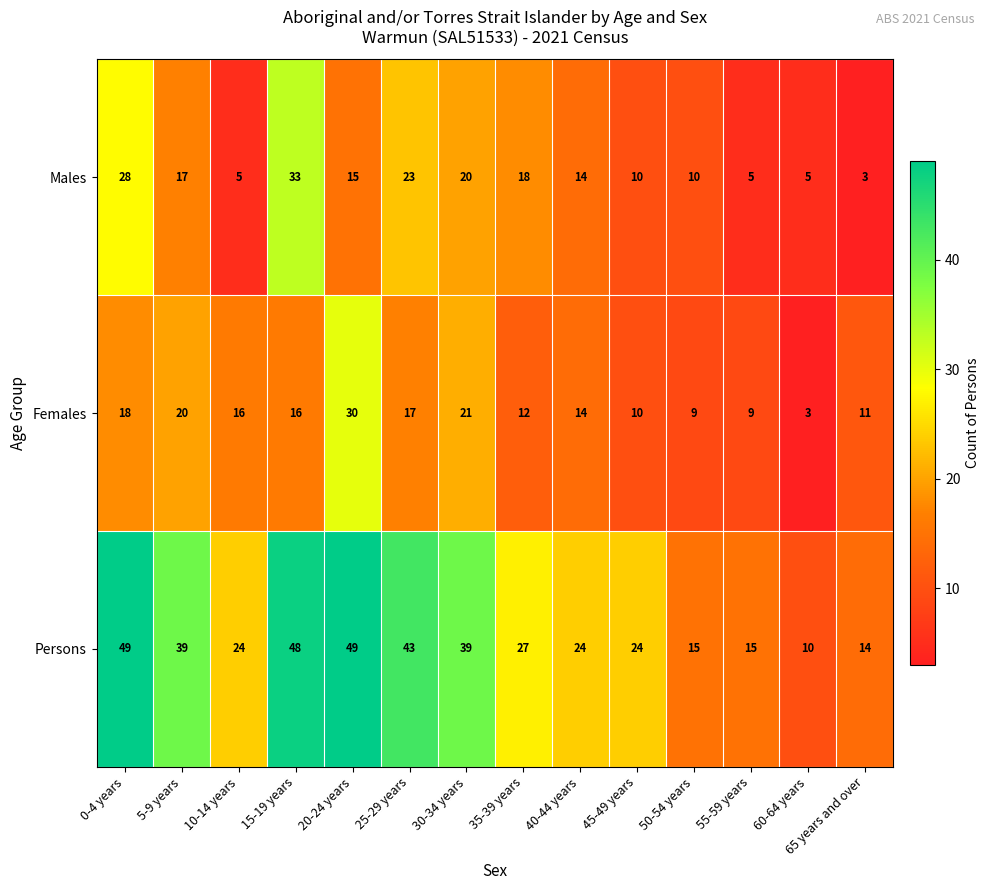

Which series changed the most between 0-4 years and 10-14 years?

Persons